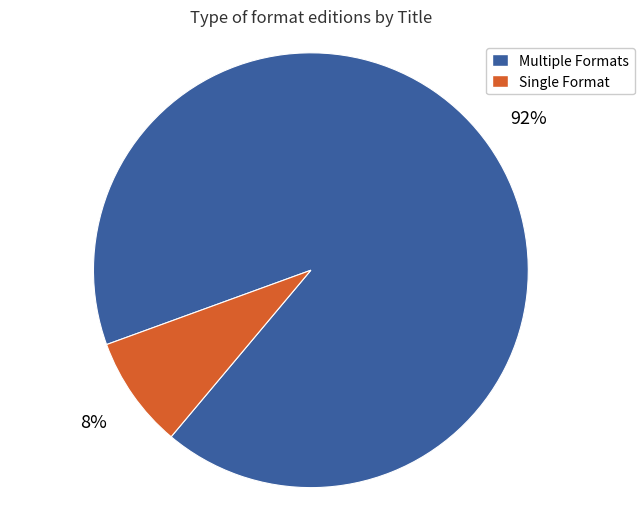

Is there a majority slice in this chart?

Yes